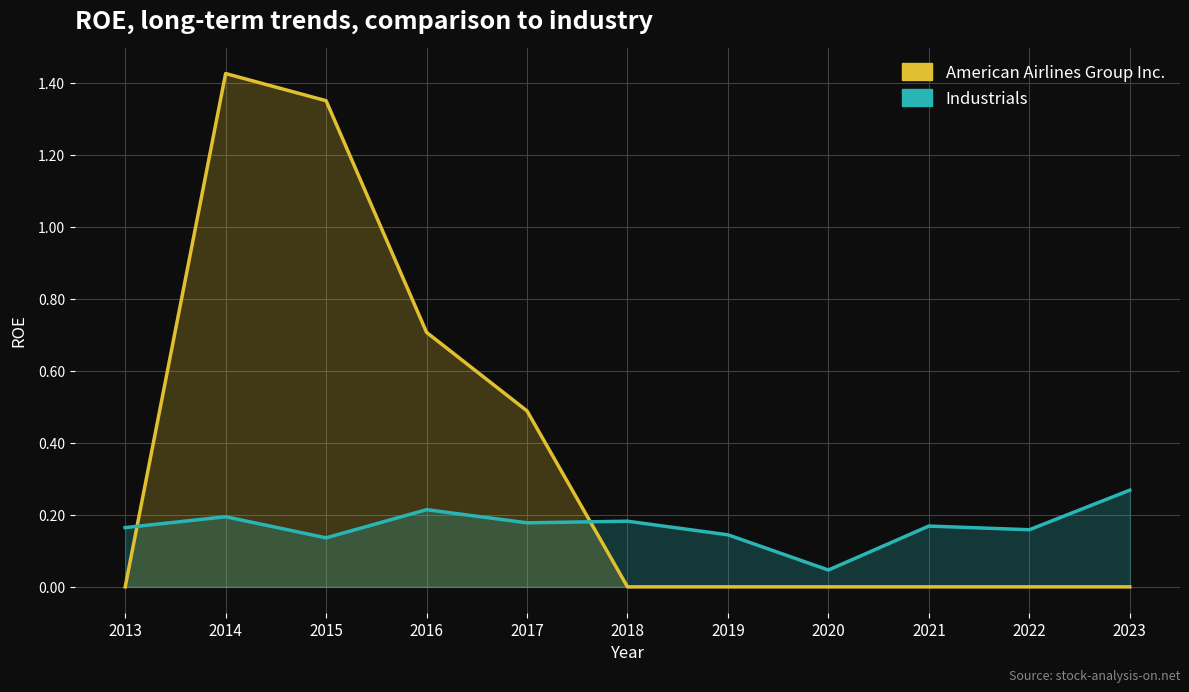

Read the Industrials value at 2017.

0.2